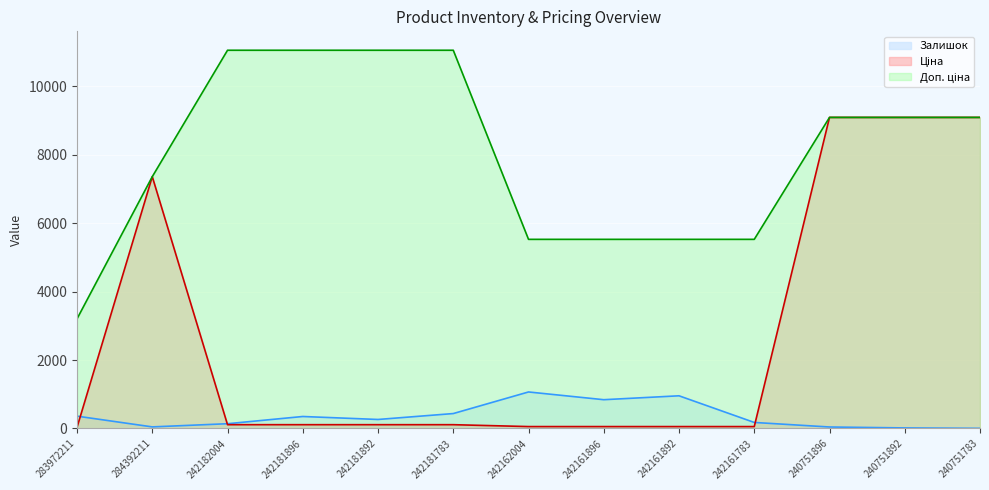

After their last crossing, which series has the higher values: Залишок (line) or Ціна (line)?

Ціна (line)